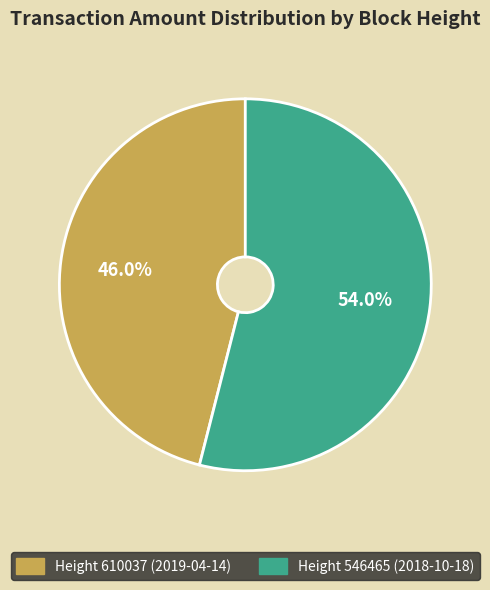

Is there any slice that represents more than half of the pie?

Yes